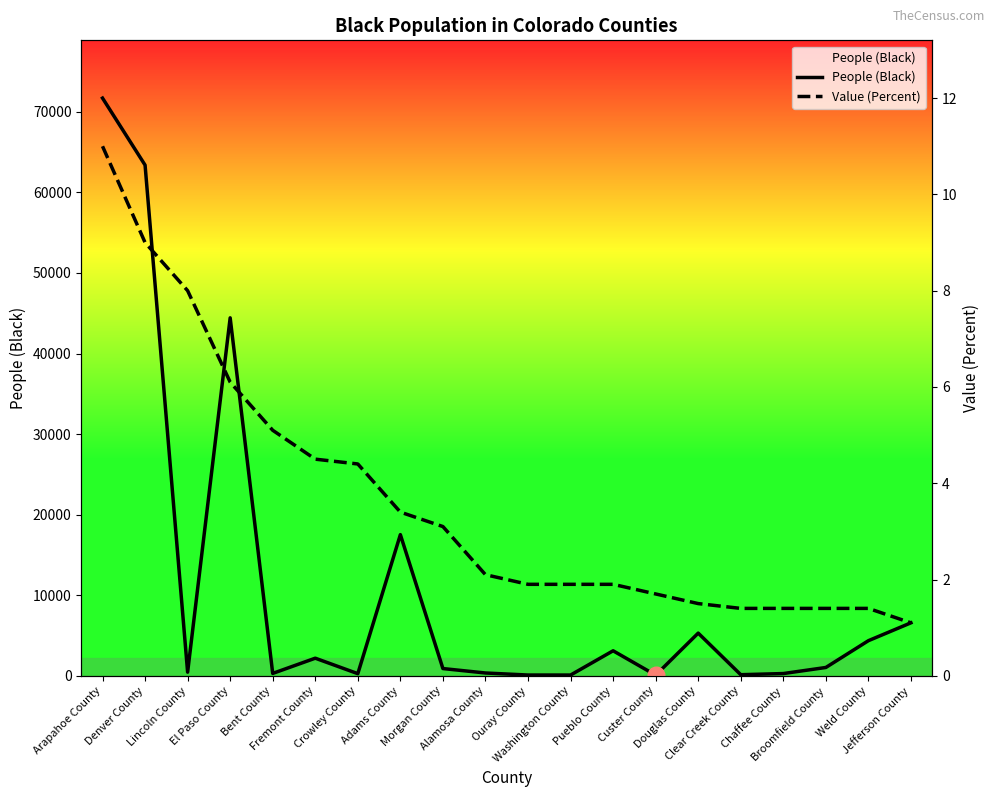

True or false: People (Black) and Value (Percent) intersect in this chart.

False